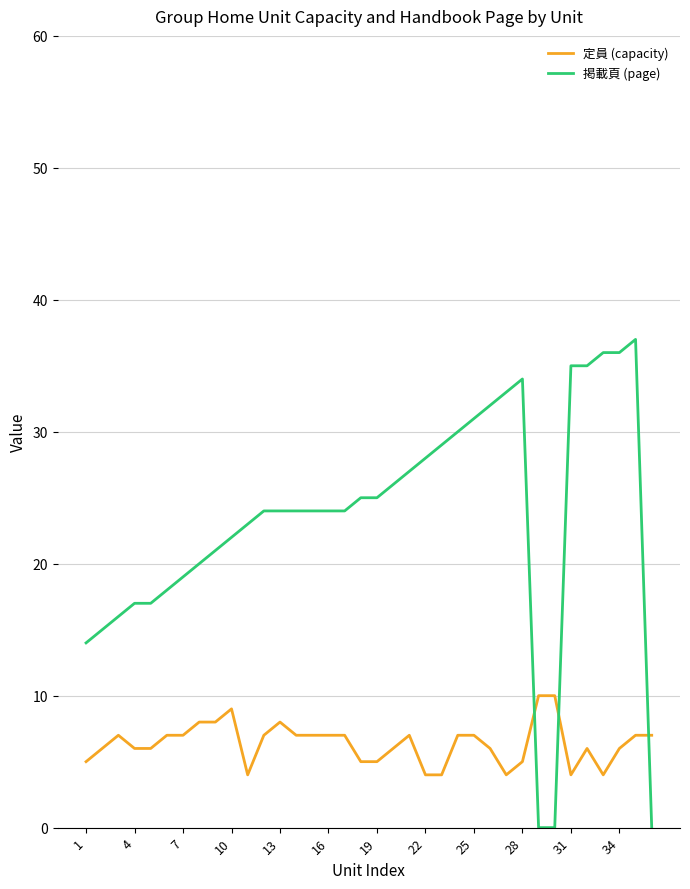

Which series has the largest total across all categories?

掲載頁 (page)